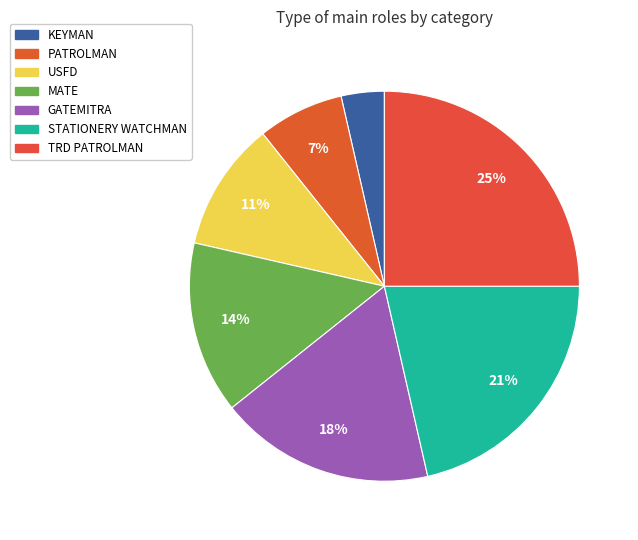

To the nearest percent, what is the average slice percentage?

14%